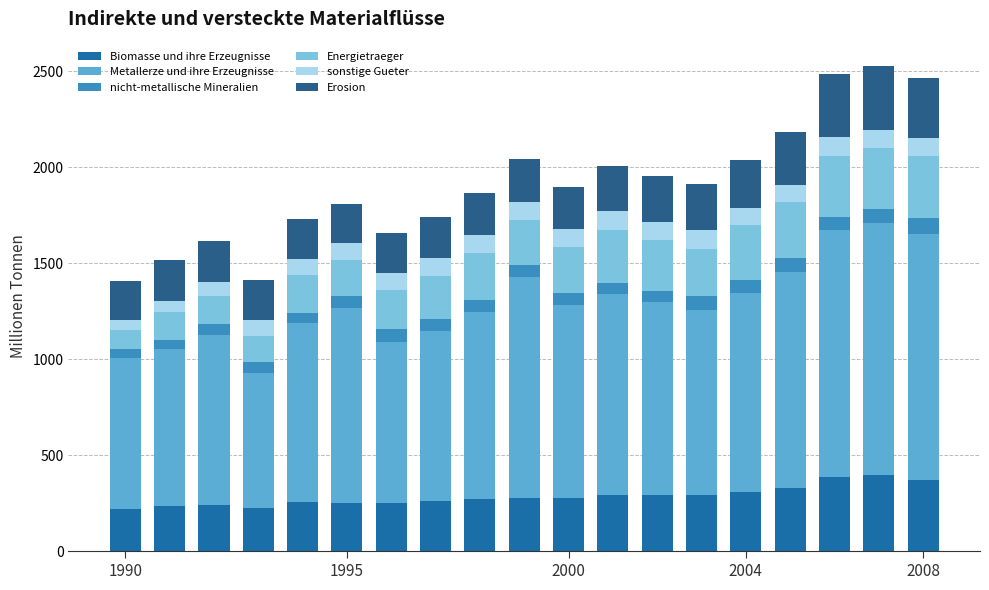

How many bars are there in total?

19